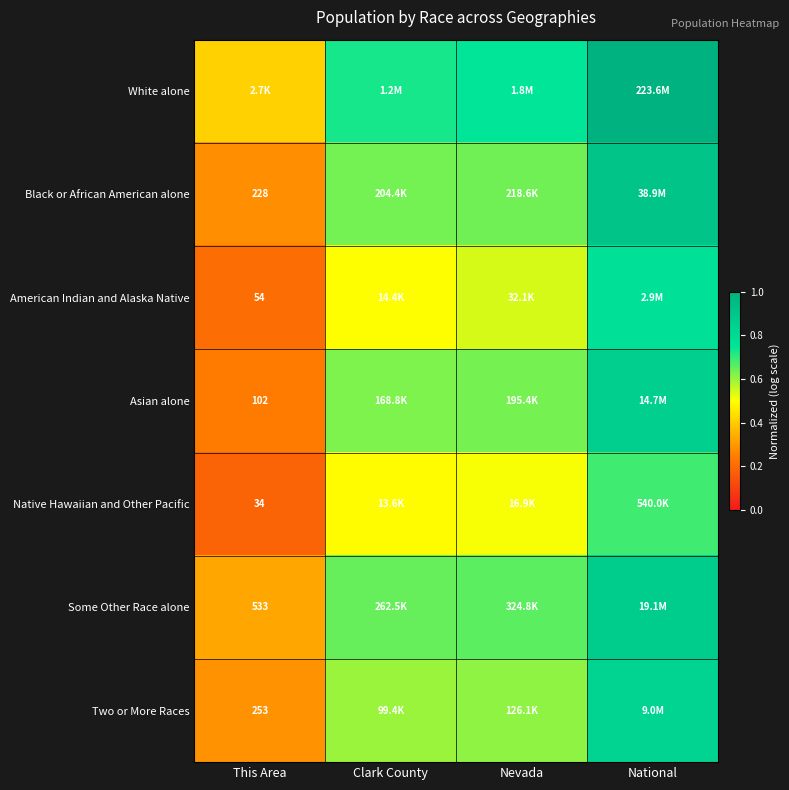

Which series has the largest total across all categories?

White alone